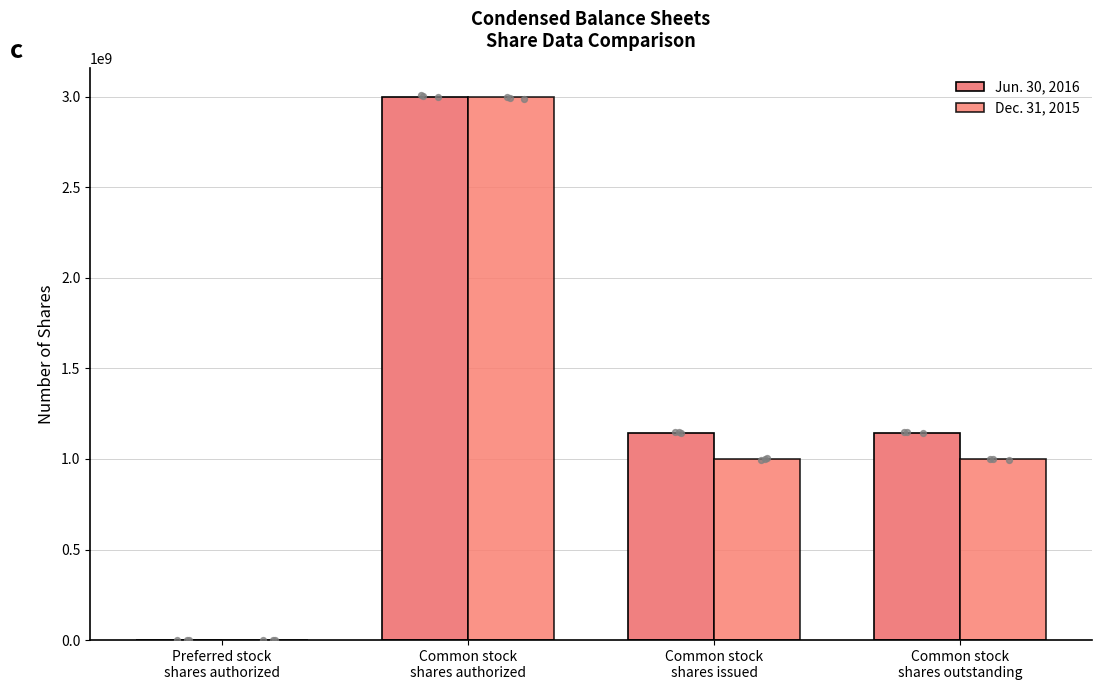

Which series contains the lowest Y value?

Jun. 30, 2016